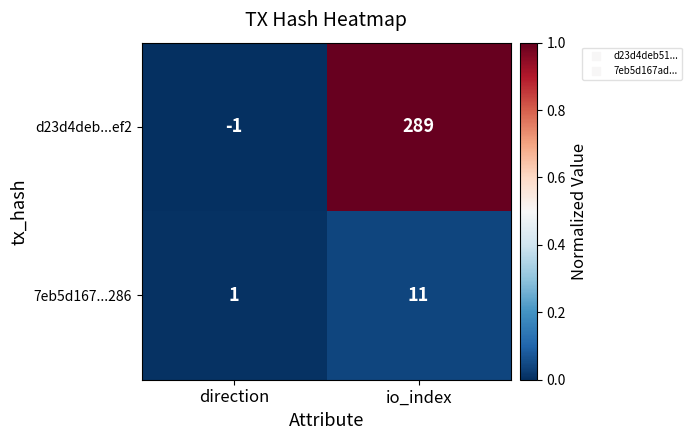

List the series in order of their peak value, lowest first.

7eb5d167...286, d23d4deb...ef2